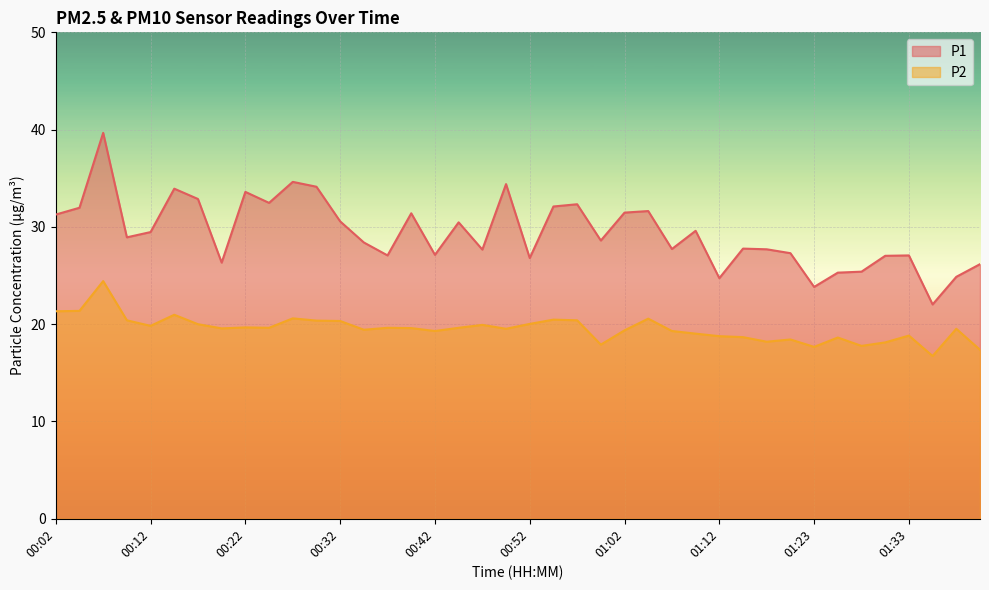

What is the difference between the highest and lowest values at 00:50?

14.9